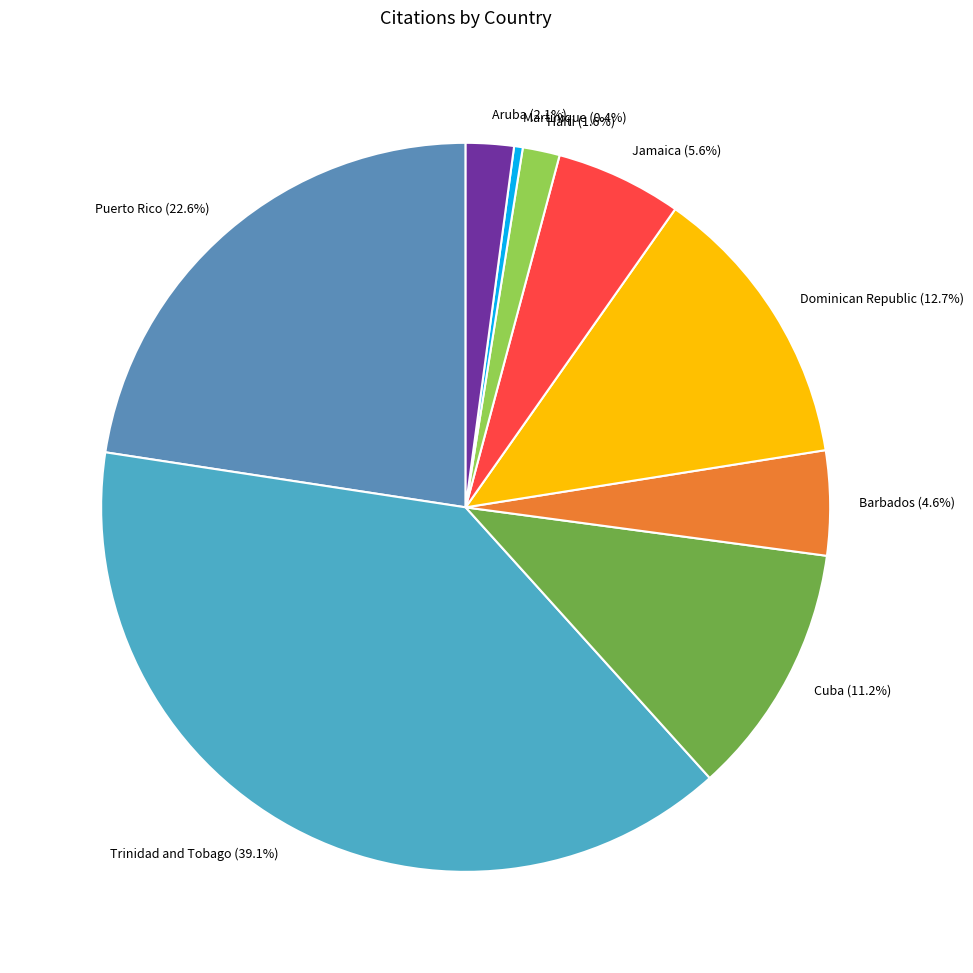

Combined, what portion of the pie is Cuba and Martinique?

11.6%